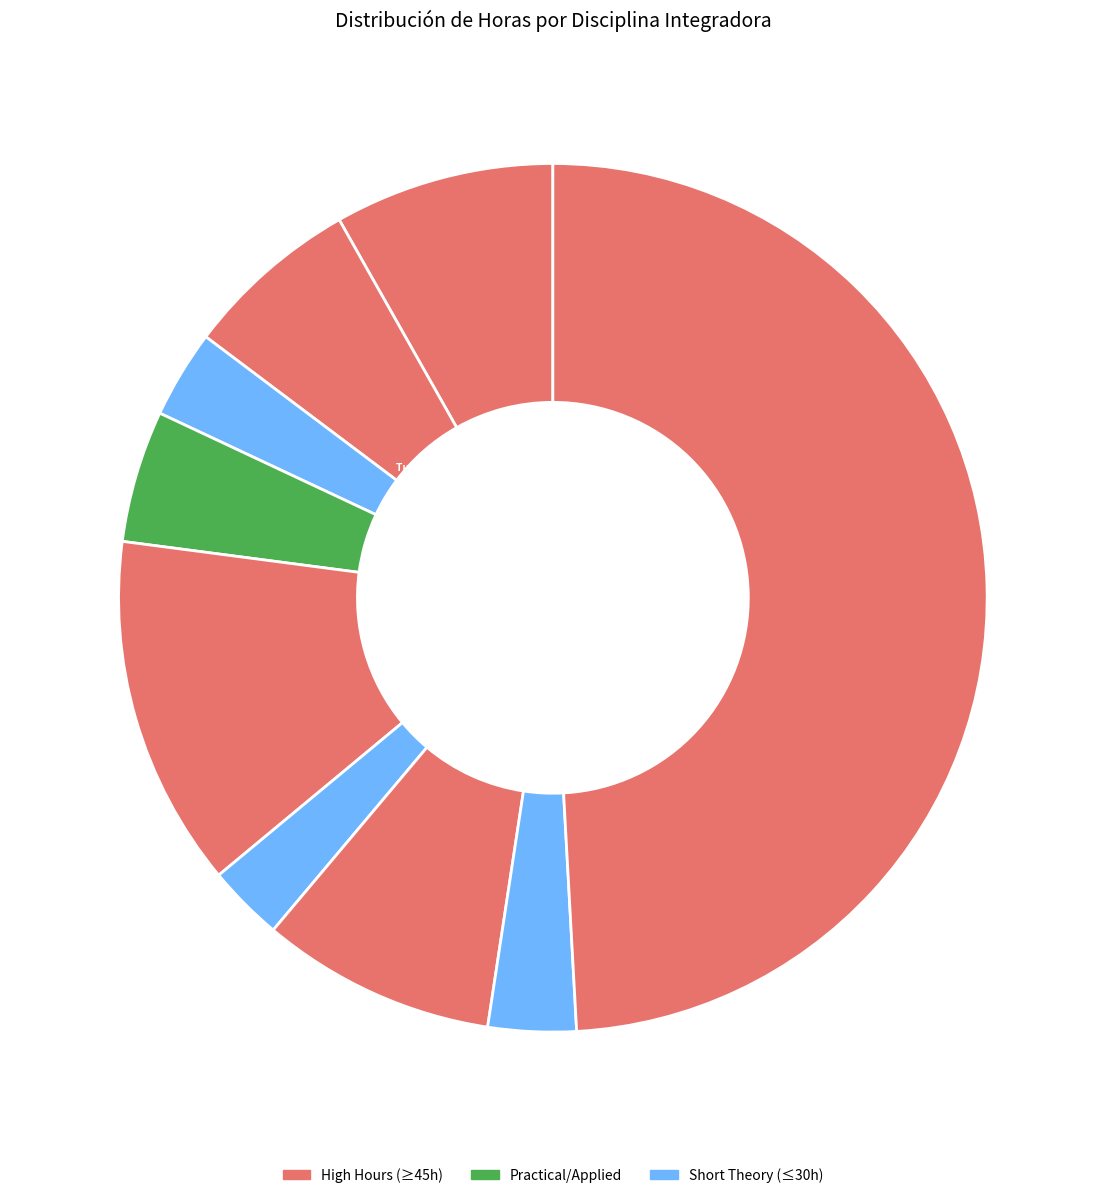

Rank the categories by value from highest to lowest.

TyH 8: Práctica de gestión de entidades, T y H 4 (Práctica de familiarización), T y H 6 (Práctica GRIT), Turismo y Hospitalidad 1, Turismo y hospitalidad 2, Turismo y hospitalidad 3, Metodología de la Investigación, TyH 7: Emprendimientos Tur, TyH 5: Gest. de recursos de informac.